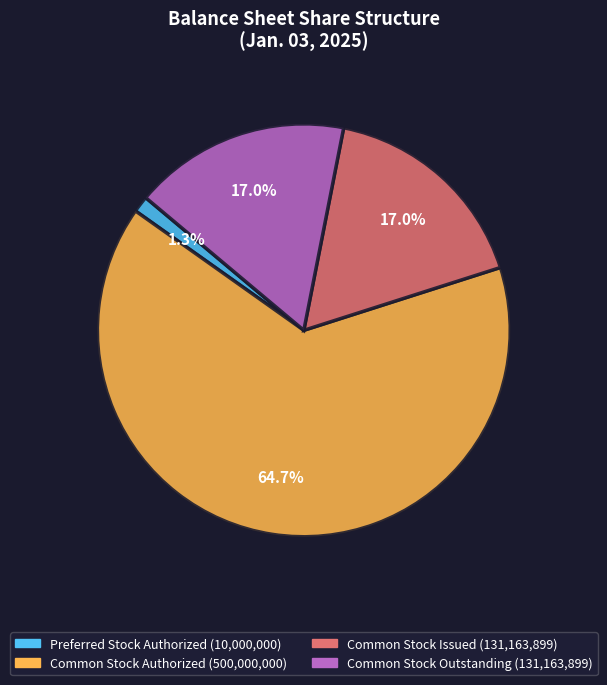

Does any single category account for the majority?

Yes